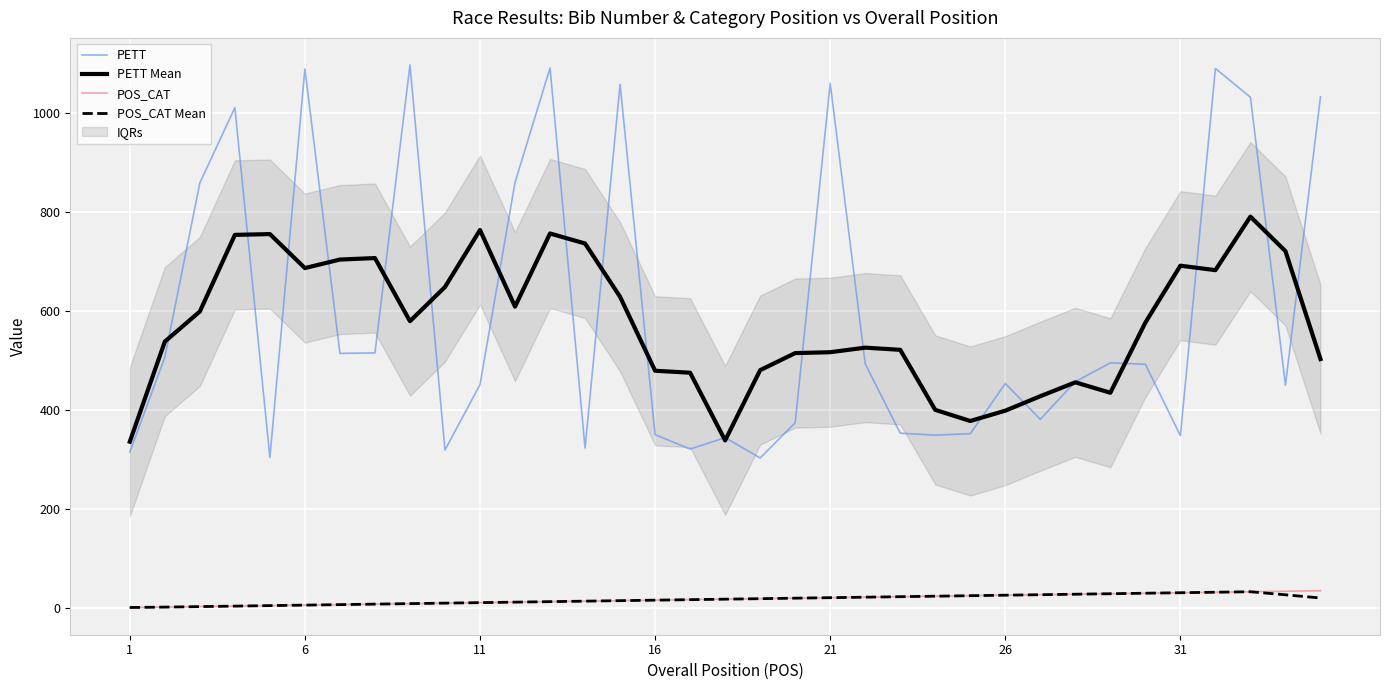

True or false: PETT and POS_CAT intersect in this chart.

False